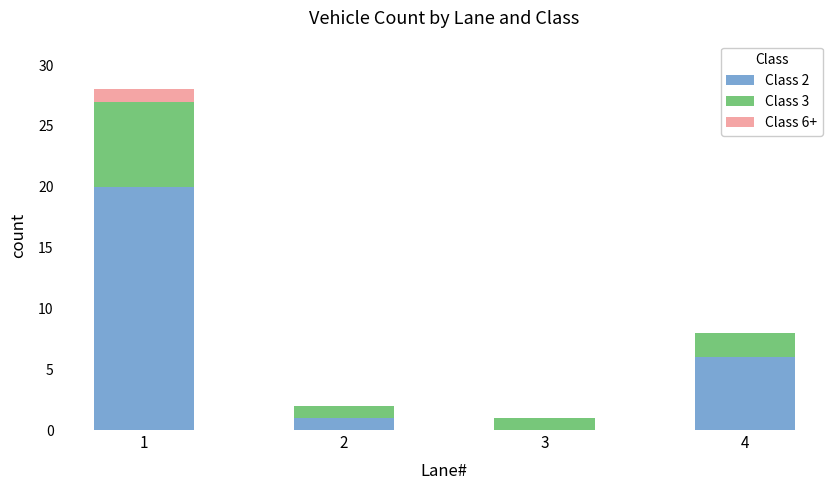

The value of Class 2 at 2 is 1. True or false?

True